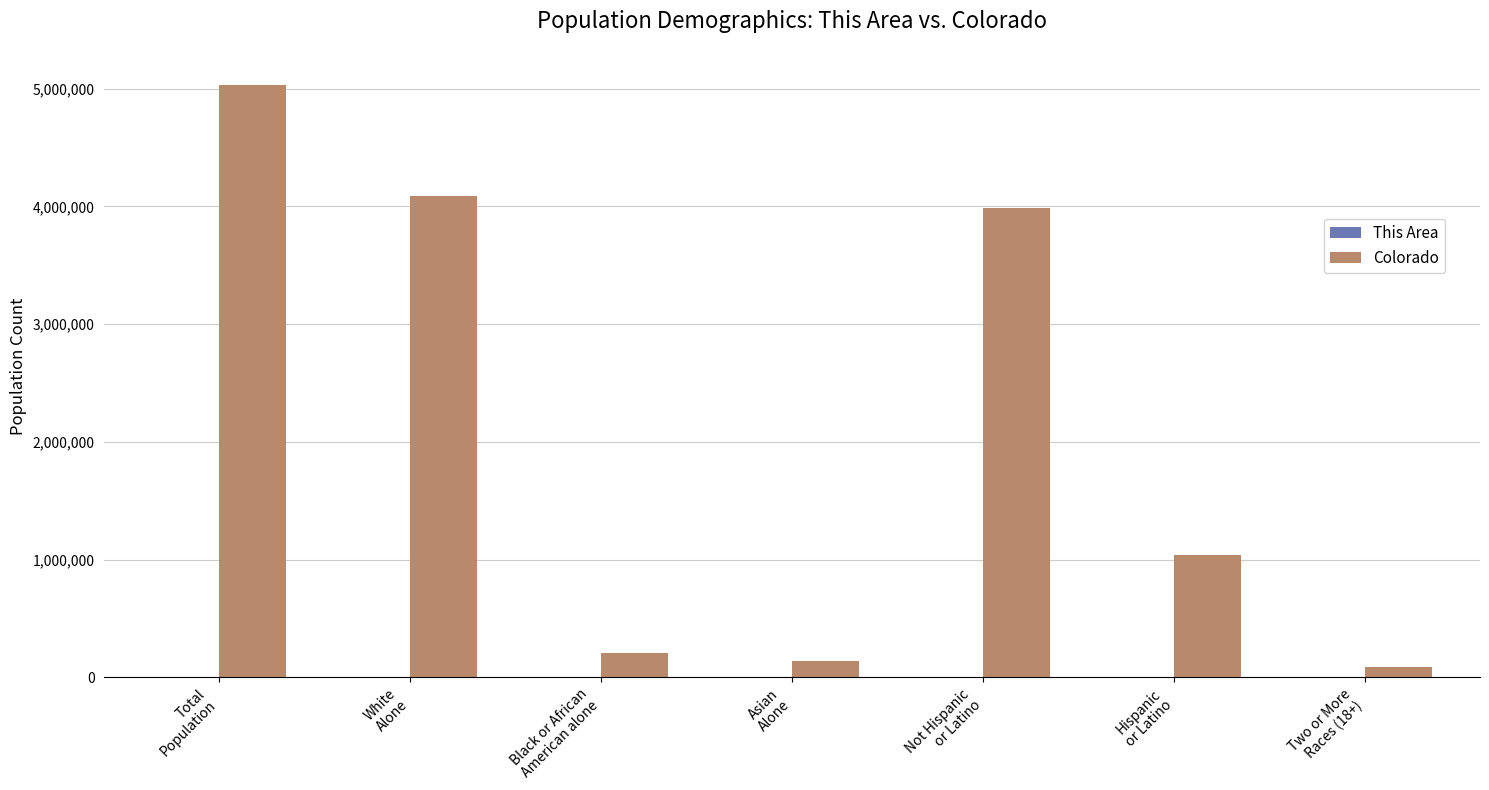

What is the maximum value shown in the chart?

5029196